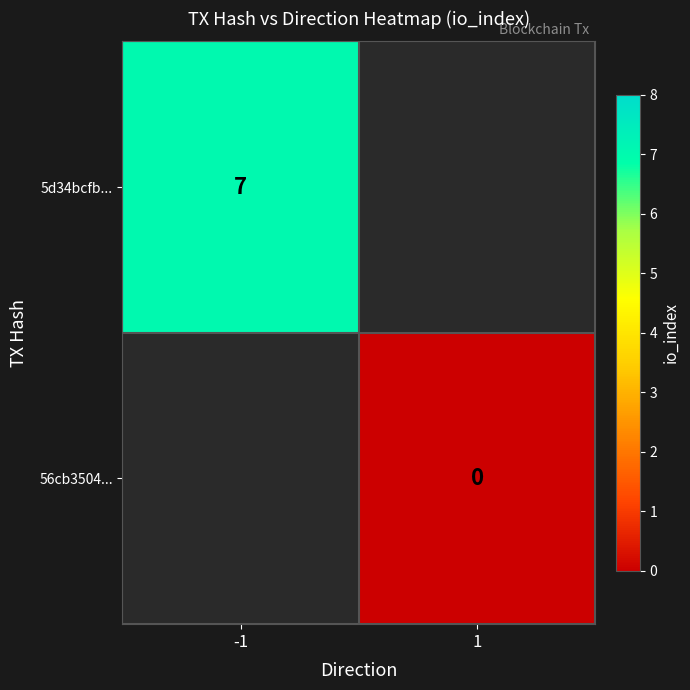

Is the value of 5d34bcfb... at -1 greater than the value of 56cb3504... at 1?

Yes